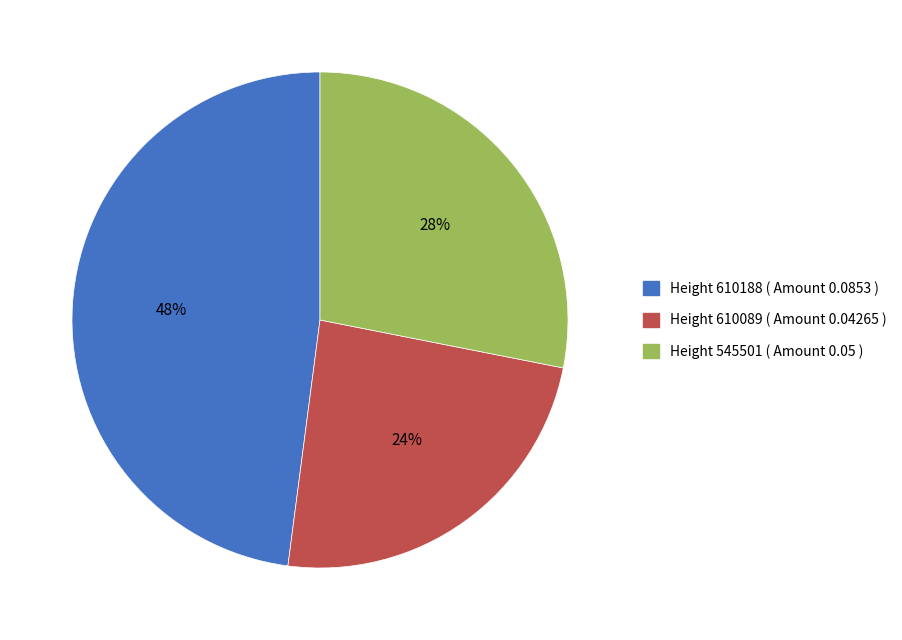

To the nearest percent, what is the difference between the Height 610089 and Height 545501 slice percentages?

4%